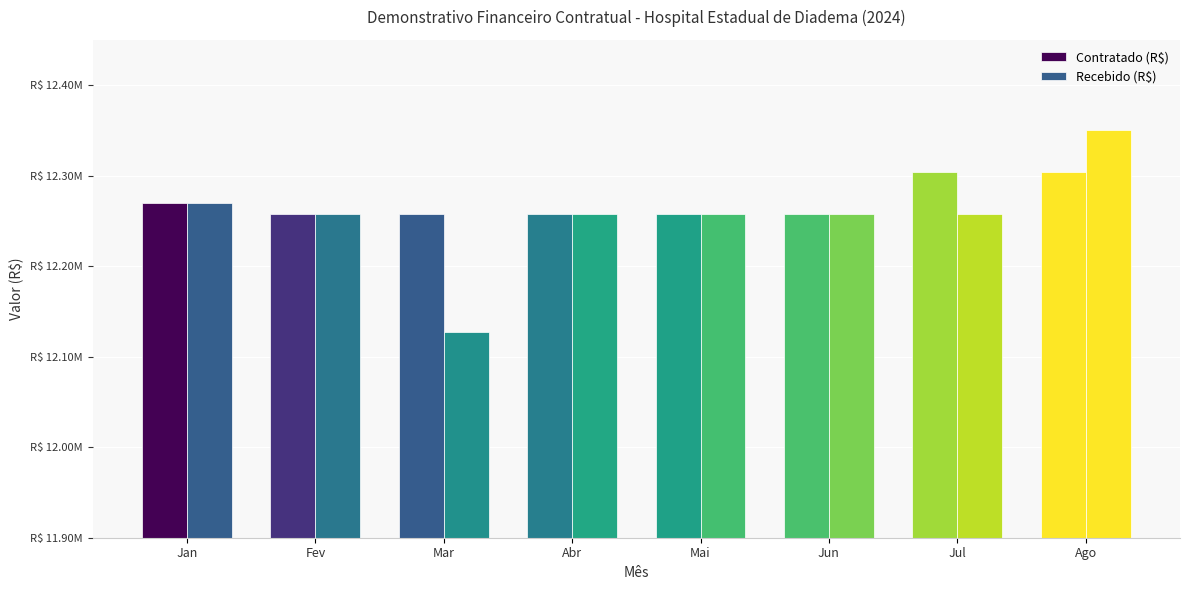

Does the chart contain any negative values?

No